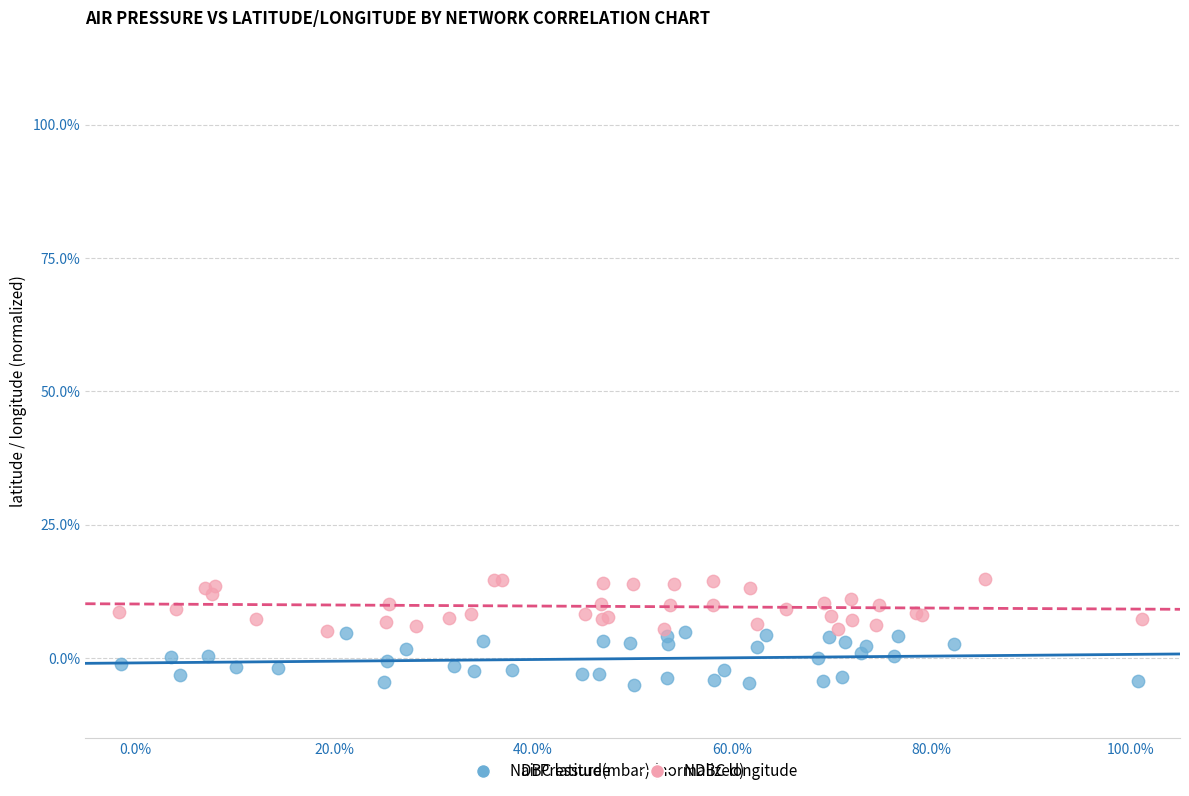

What are all the series names shown in the legend?

NDBC latitude, NDBC longitude